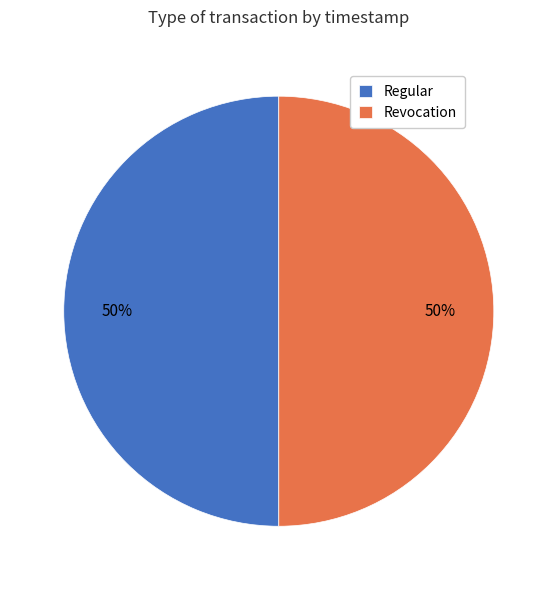

True or false: Revocation accounts for 50% of the total.

True